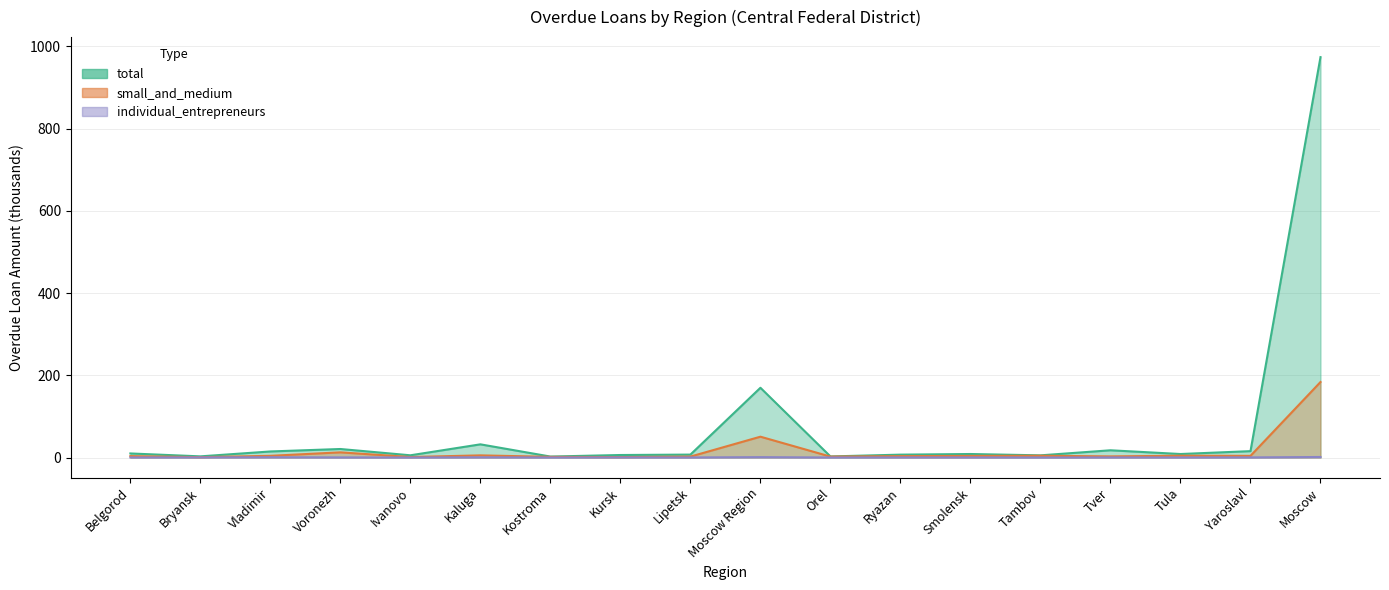

Reading left to right, extract all data points from this chart.

total: 9.9	2.8	14.7	20.7	5.4	32.1	2.3	6.1	7.1	169.6	2.6	7.0	8.5	5.3	17.6	8.5	15.5	973.7
small_and_medium: 3.4	0.9	4.1	12.6	1.2	5.2	1.6	1.1	2.3	50.6	2.2	3.3	3.9	4.3	2.7	4.4	4.0	183.6
individual_entrepreneurs: 0.3	0.3	0.7	0.3	0.1	0.5	0.1	0.3	0.2	0.9	0.1	0.3	0.3	0.1	0.2	0.2	0.3	1.3